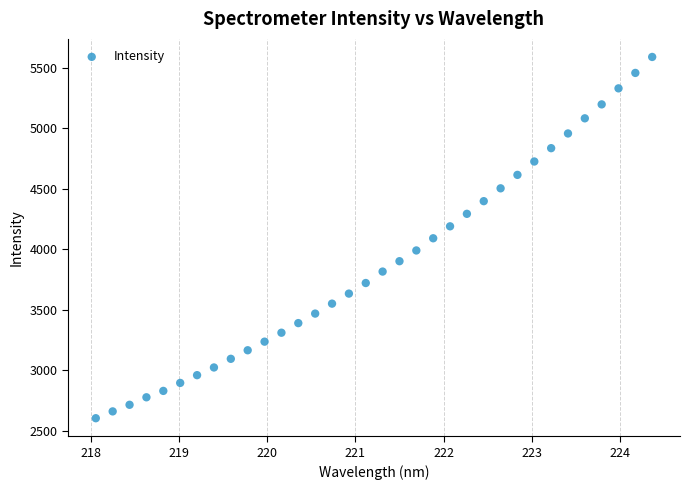

What is the range of Y values (max minus min)?

2985.3